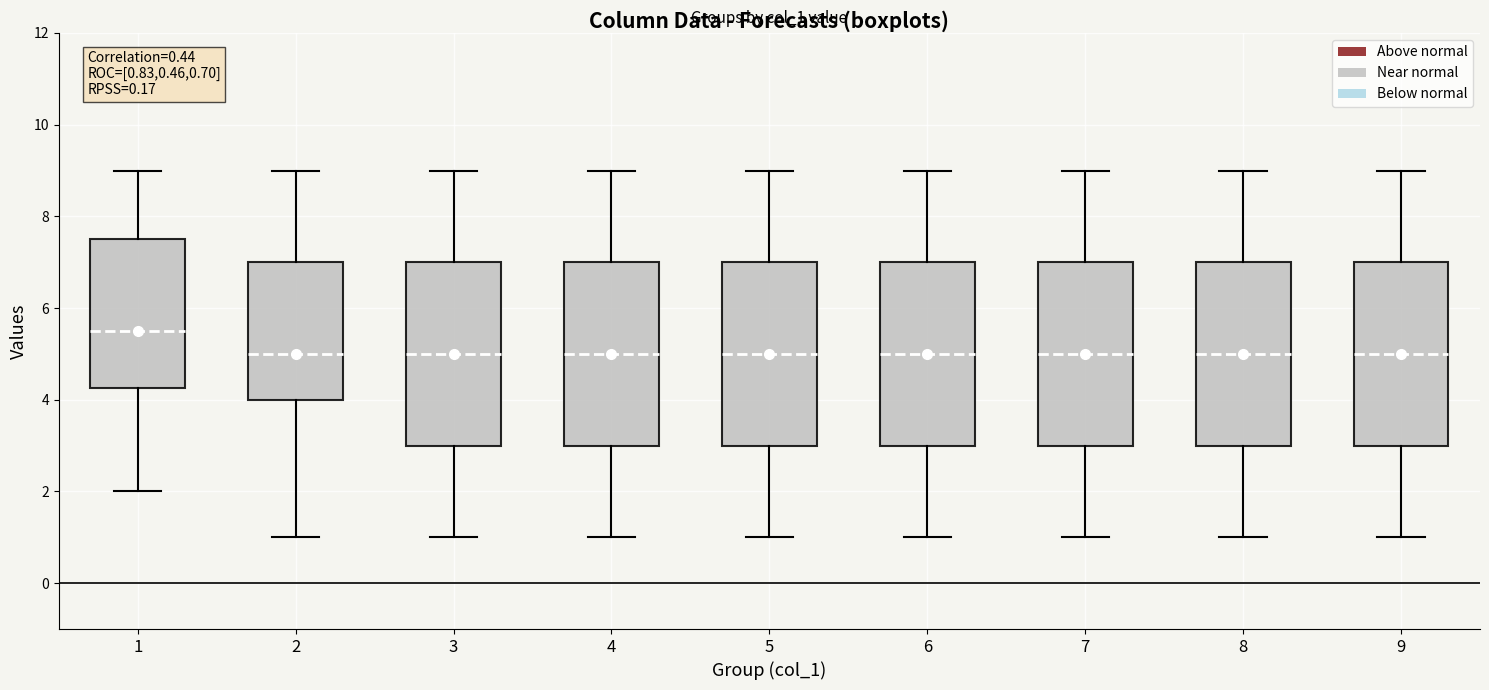

Which box has the highest median line?

1